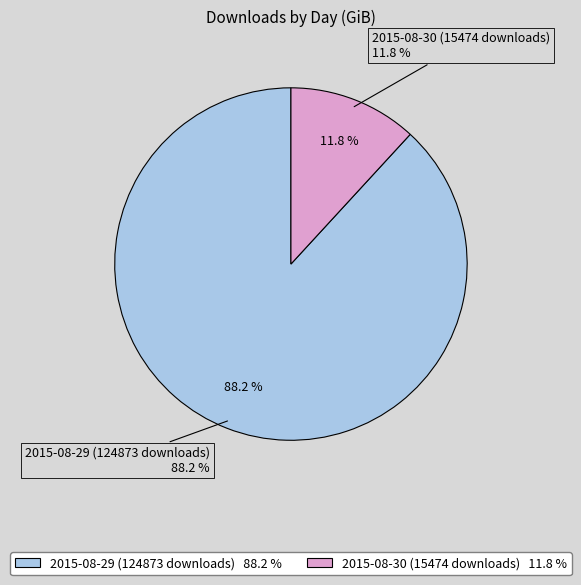

Which category accounts for the majority?

2015-08-29 (124873 downloads)